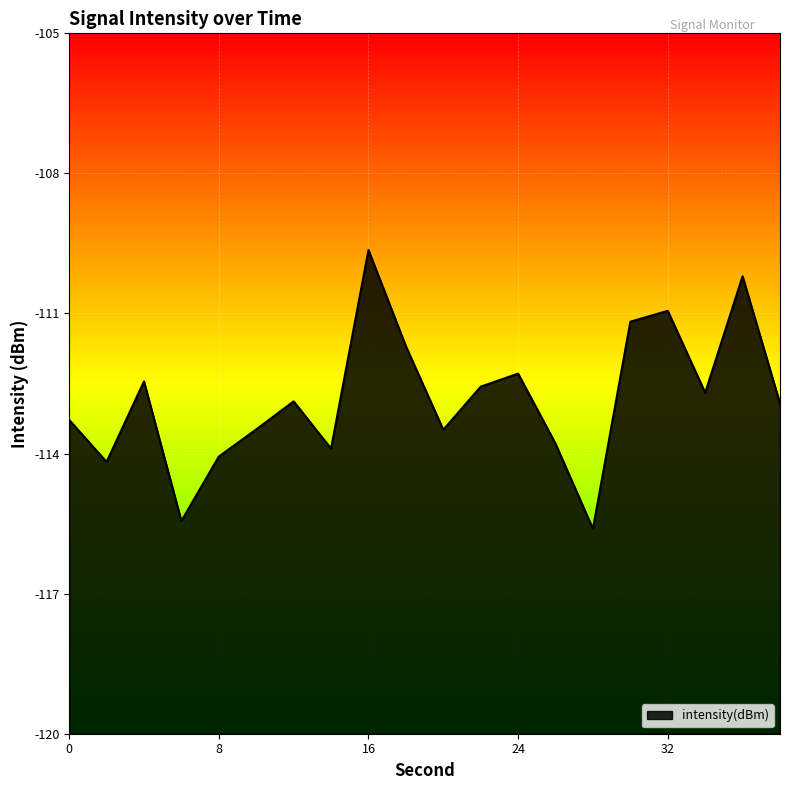

What is the value of the 19th point from the left?

-110.2